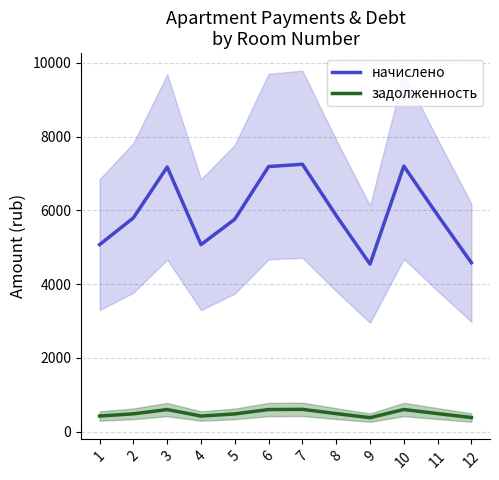

Which has a higher value, 5 or 8?

8